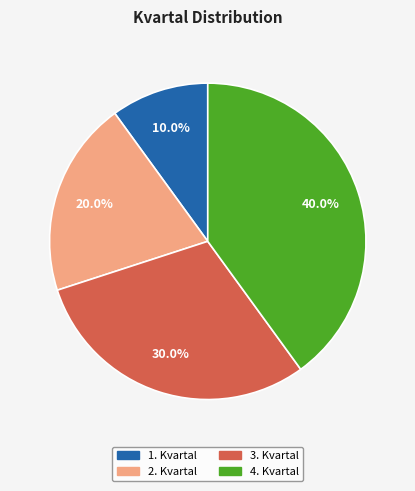

True or false: 2. Kvartal accounts for 10% of the total.

False